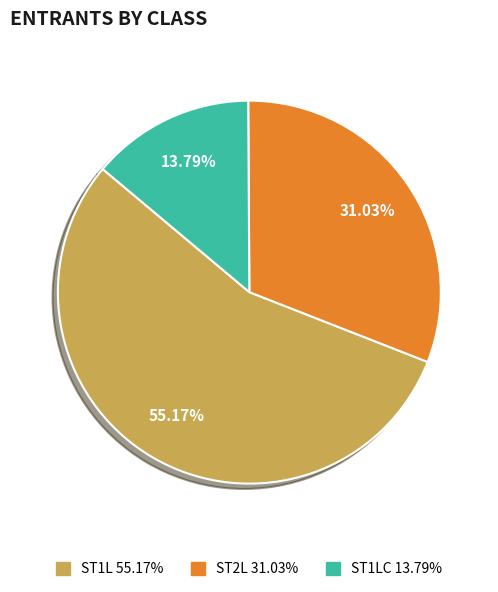

Is there a majority slice in this chart?

Yes